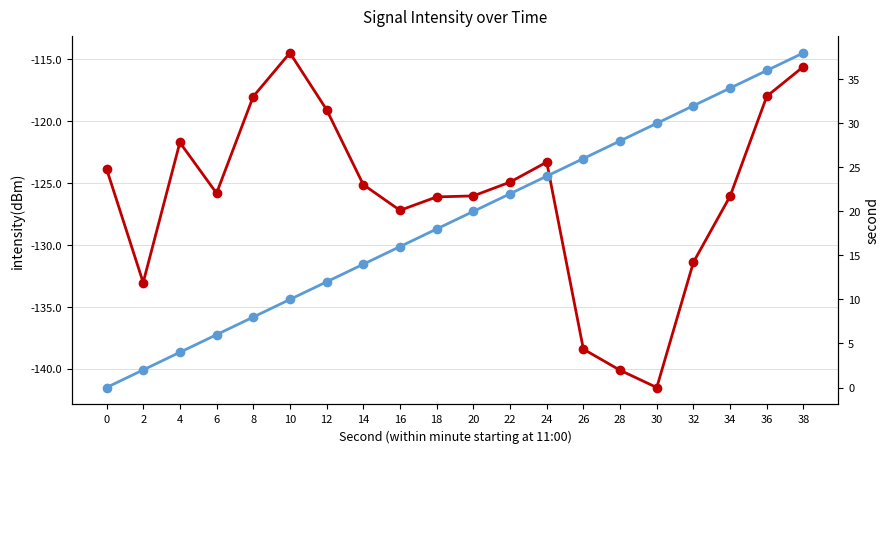

Is it true that intensity(dBm) equals -174.7 at 10?

False